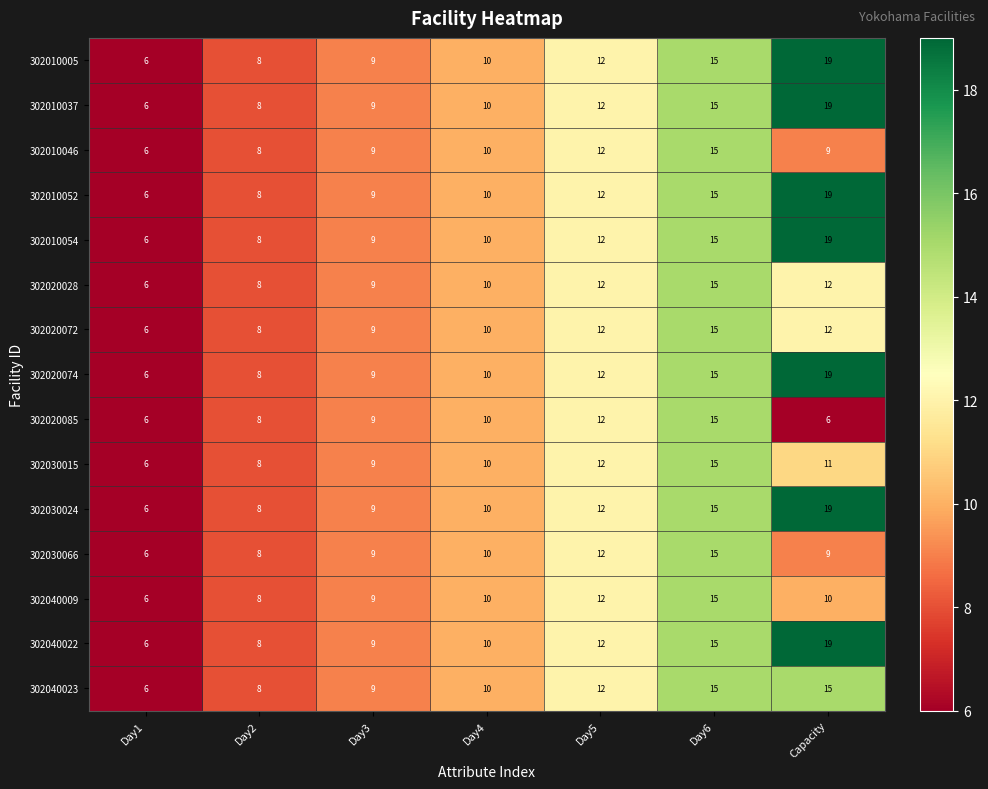

What value does the 302030066 series have at Day1?

6